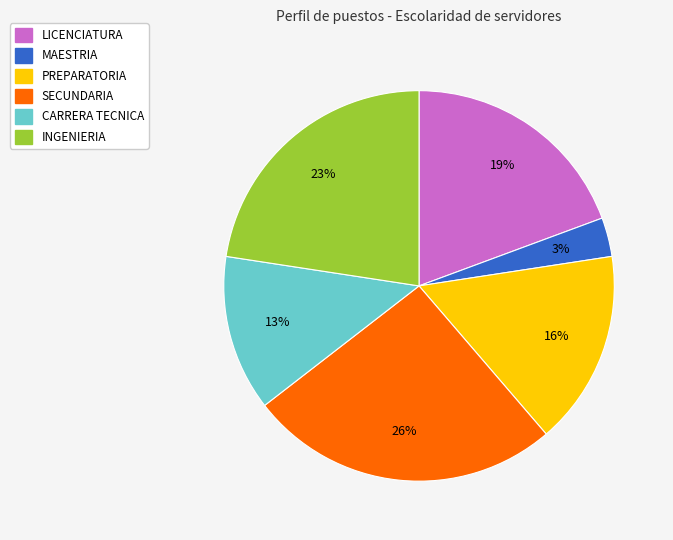

Which slice is the smallest?

MAESTRIA